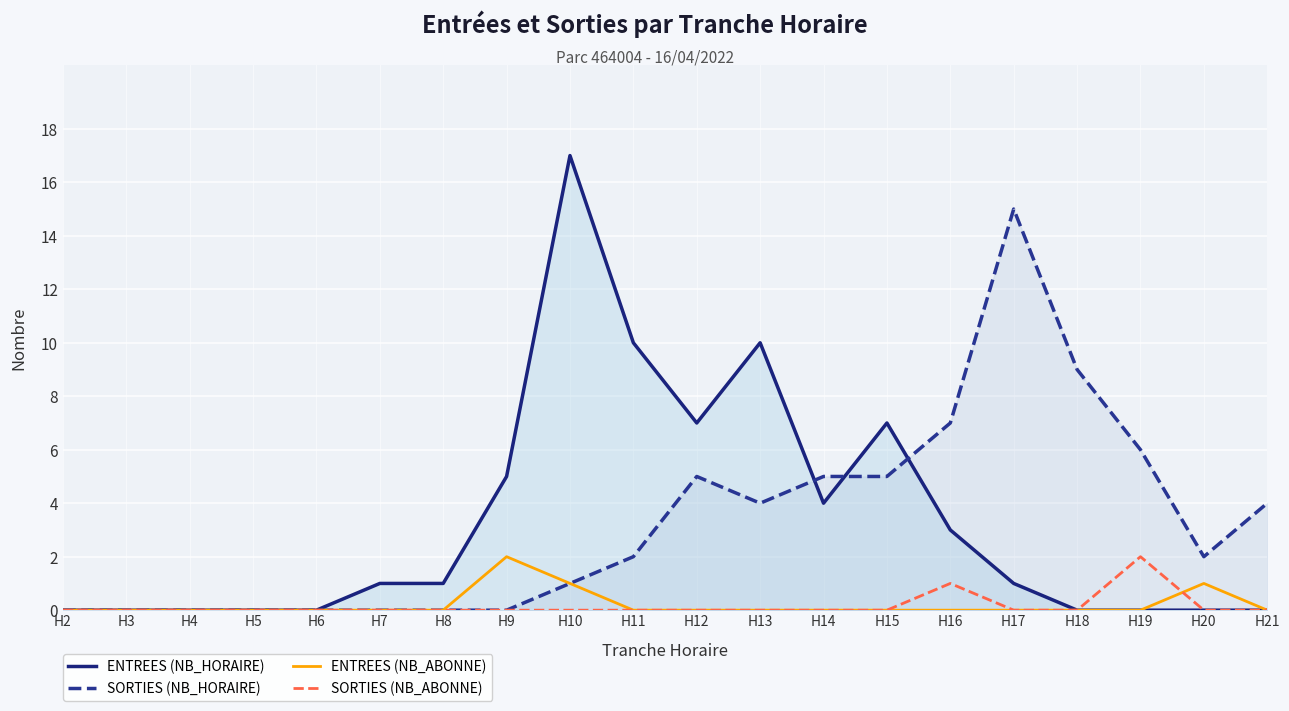

Is the value of ENTREES (NB_ABONNE) at H8 greater than the value of ENTREES (NB_HORAIRE) at H5?

No